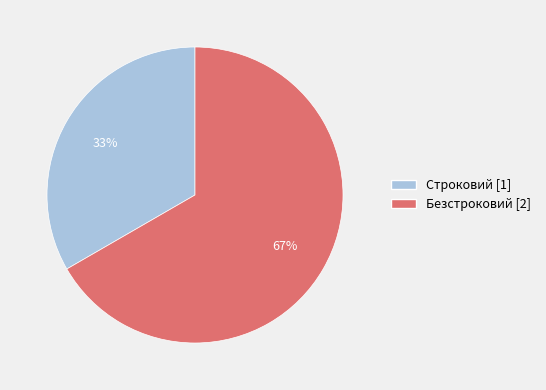

Between Безстроковий and Строковий, which is larger?

Безстроковий